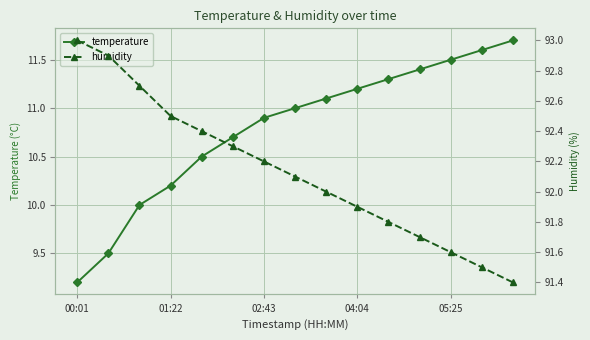

The value of temperature at 00:01 is 5.1. True or false?

False